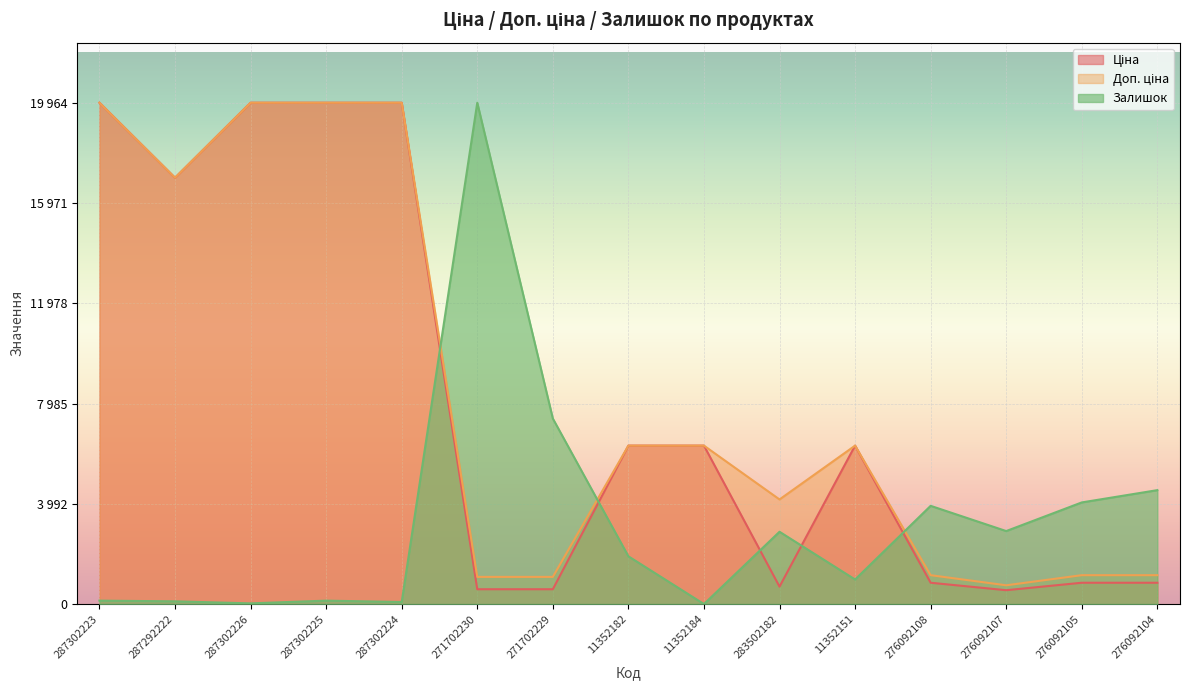

How many series are shown in this chart?

3